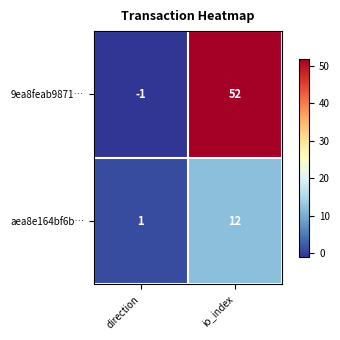

List the series in order of their overall mean, lowest first.

aea8e164bf6b…, 9ea8feab9871…